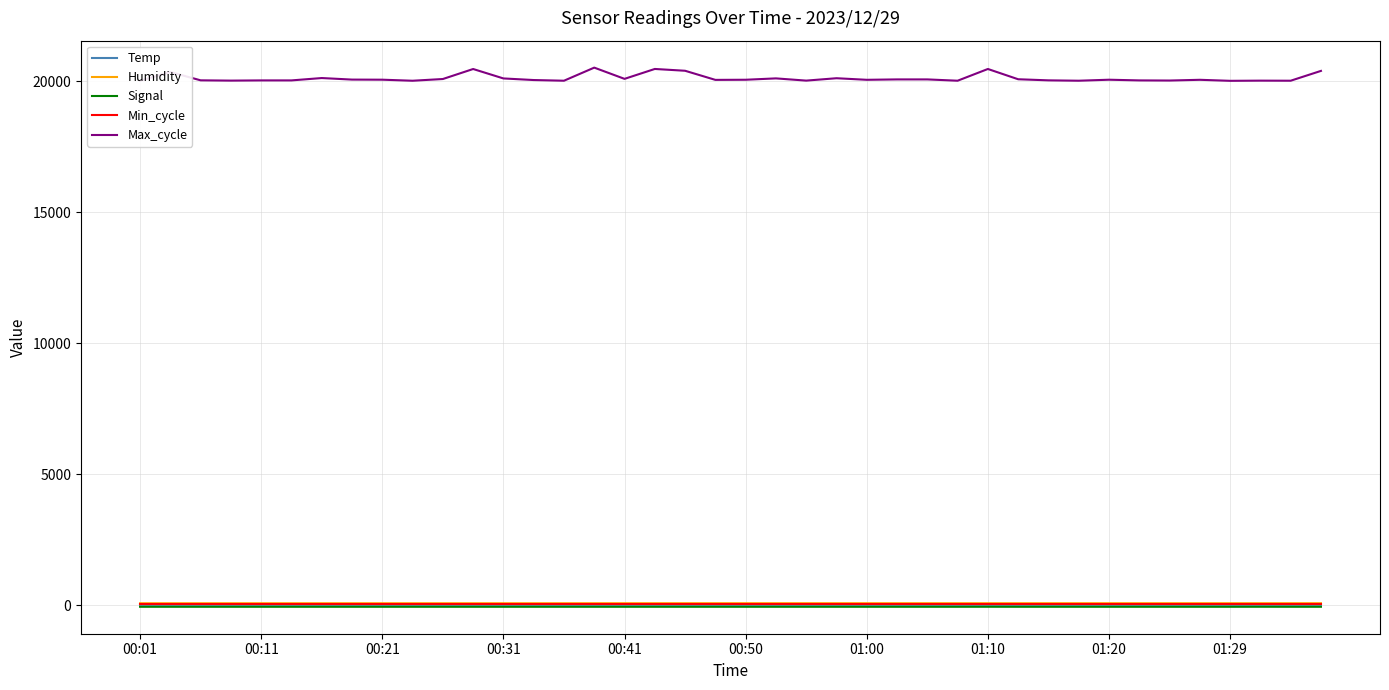

Which series has the widest spread of values?

Max_cycle